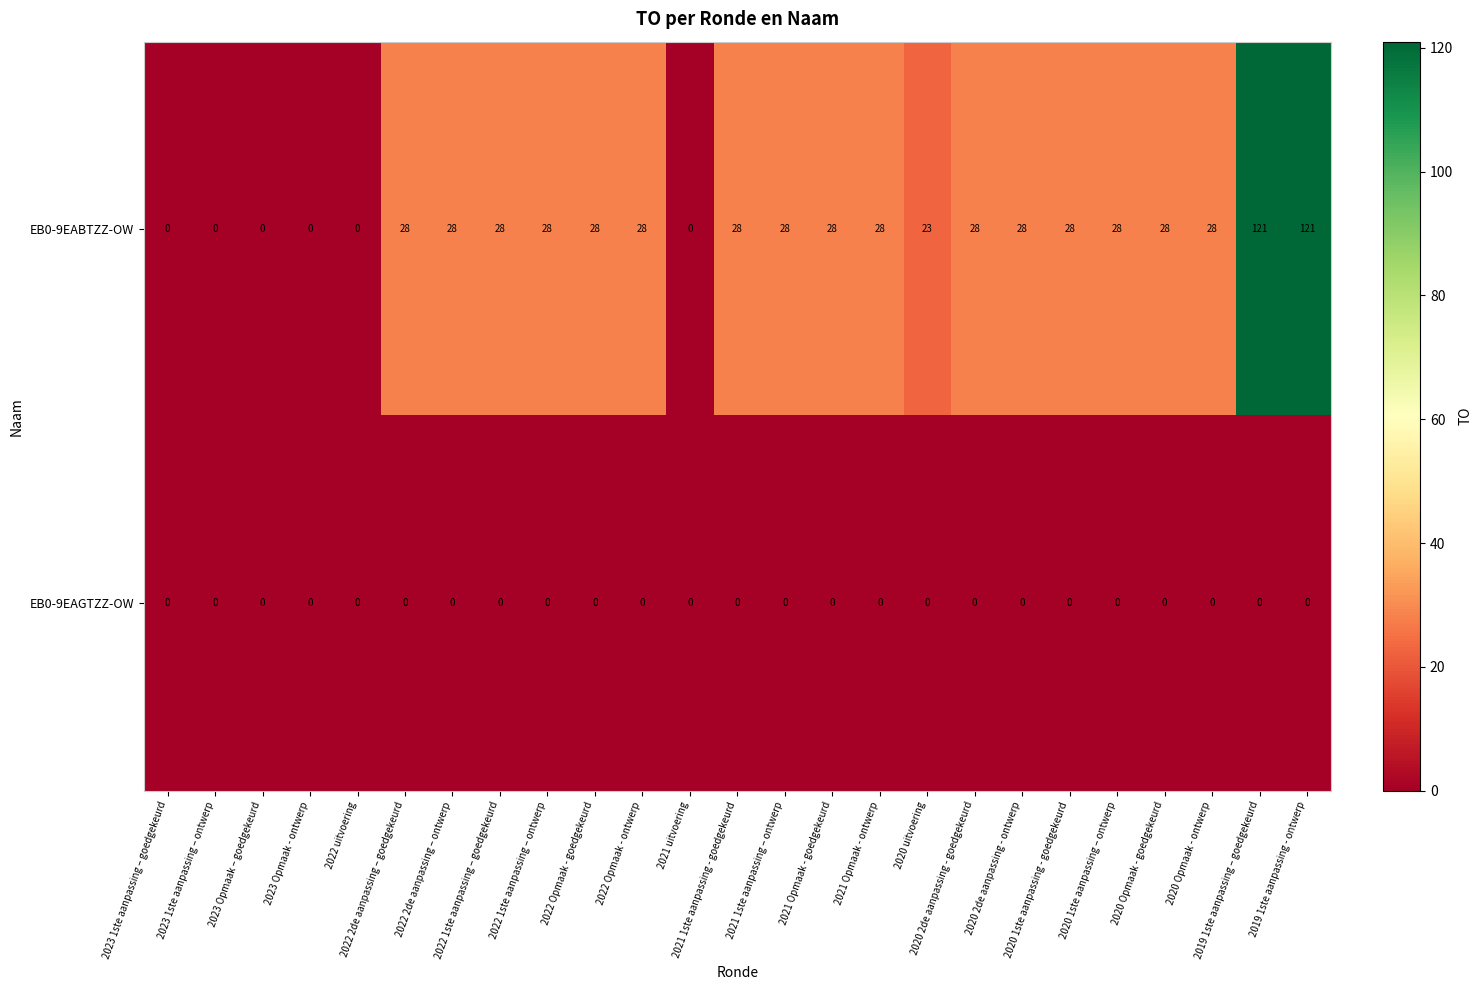

Which series has the largest range (max minus min)?

EB0-9EABTZZ-OW